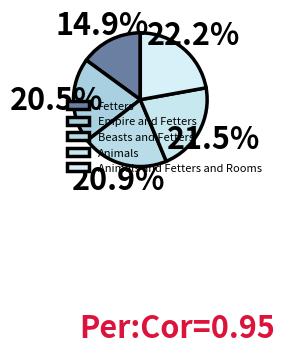

What is the change in value from Fetters to Animals?

+6031